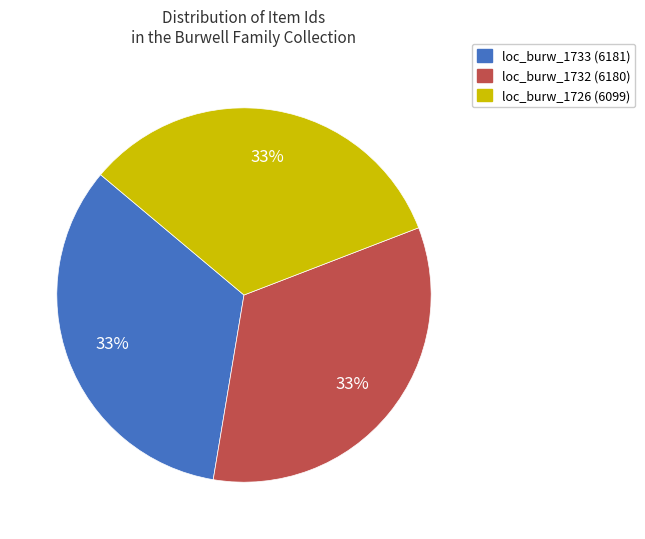

Approximately how many times larger is the value at loc_burw_1726 (6099) compared to loc_burw_1733 (6181)?

1.0